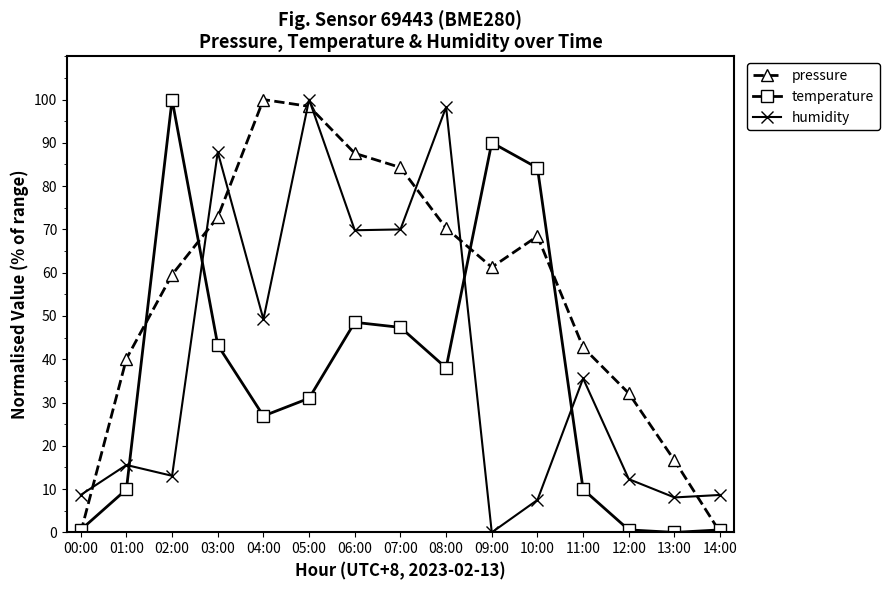

How many data points in pressure are above 61?

8